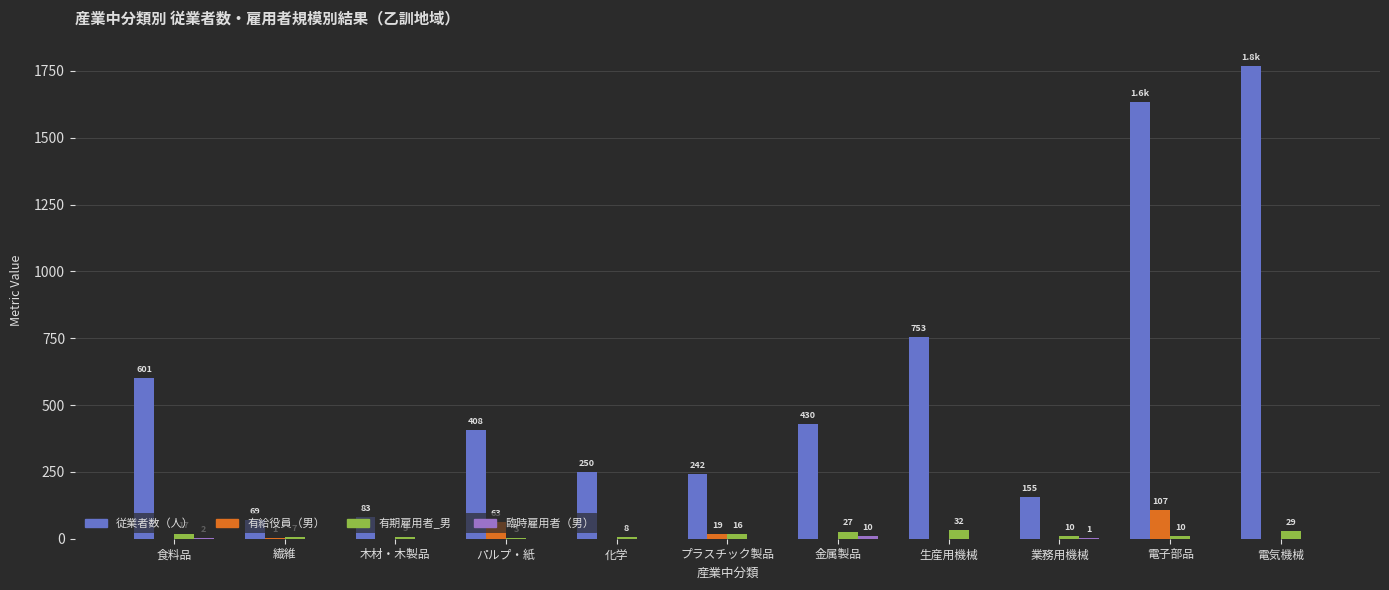

At which category is the sum across all series the highest?

電気機械